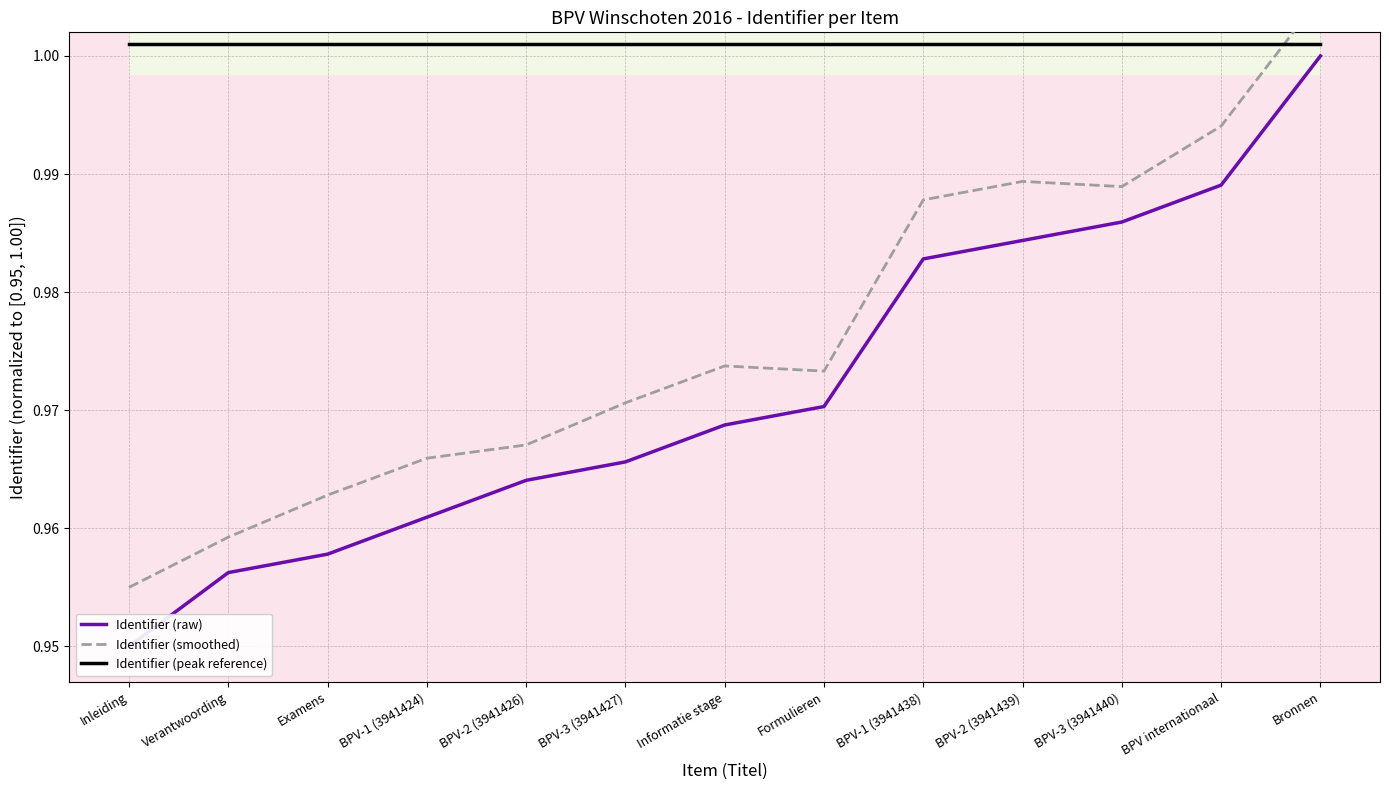

At Bronnen, list the series in order from smallest to largest.

Identifier (raw), Identifier (peak reference), Identifier (smoothed)